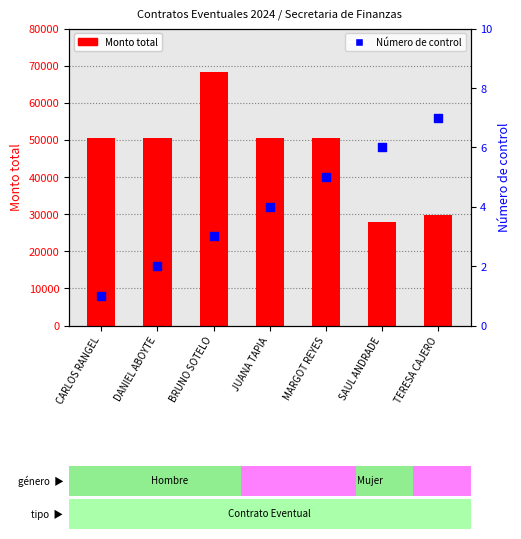

Which series has the widest spread of Y values?

Monto total